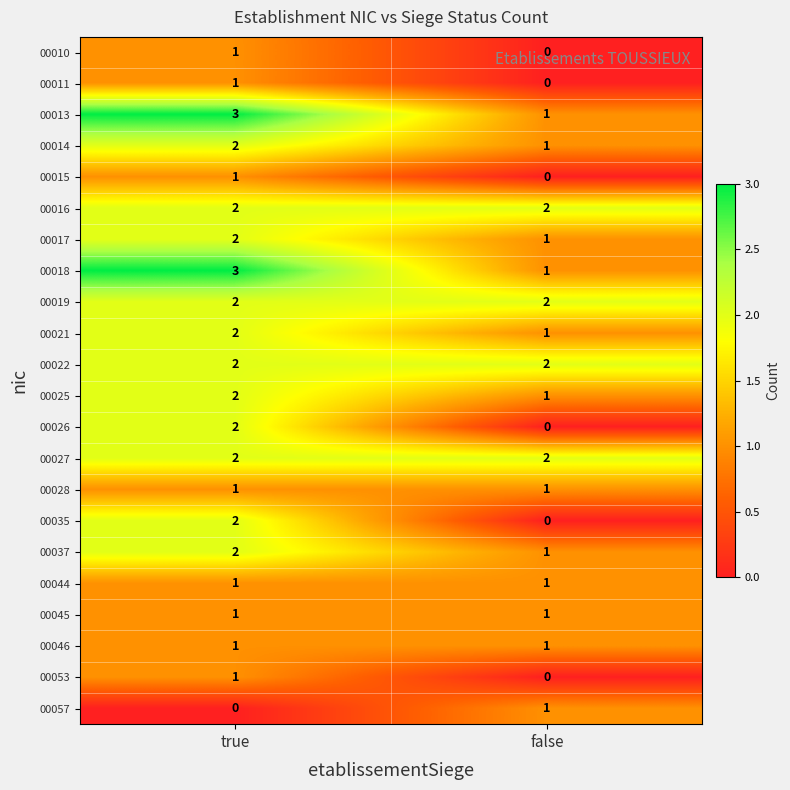

True or false: 00035 has a value of 1 at true.

False